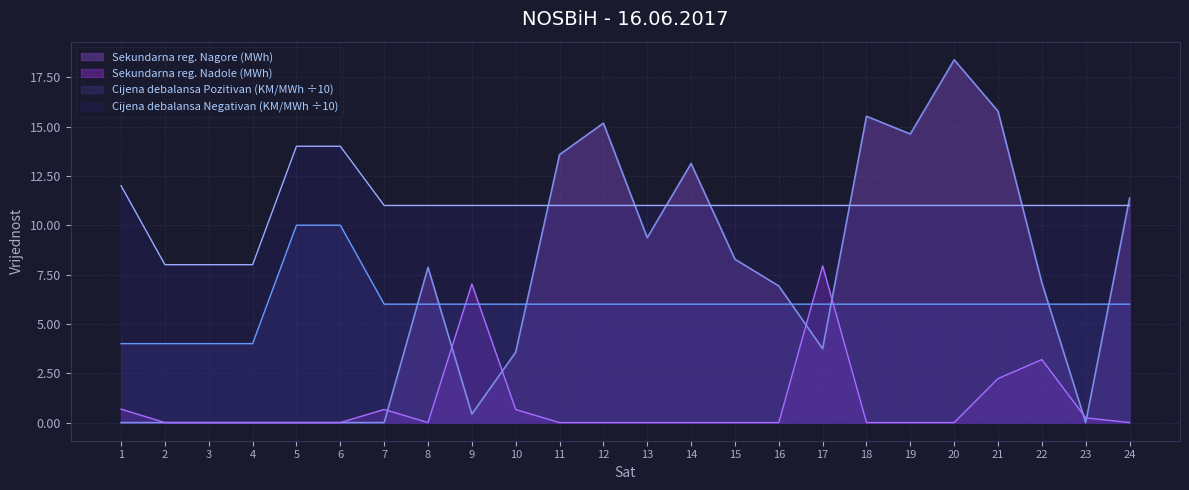

How many interior local peaks does the Sekundarna reg. Nadole (MWh) series have?

4